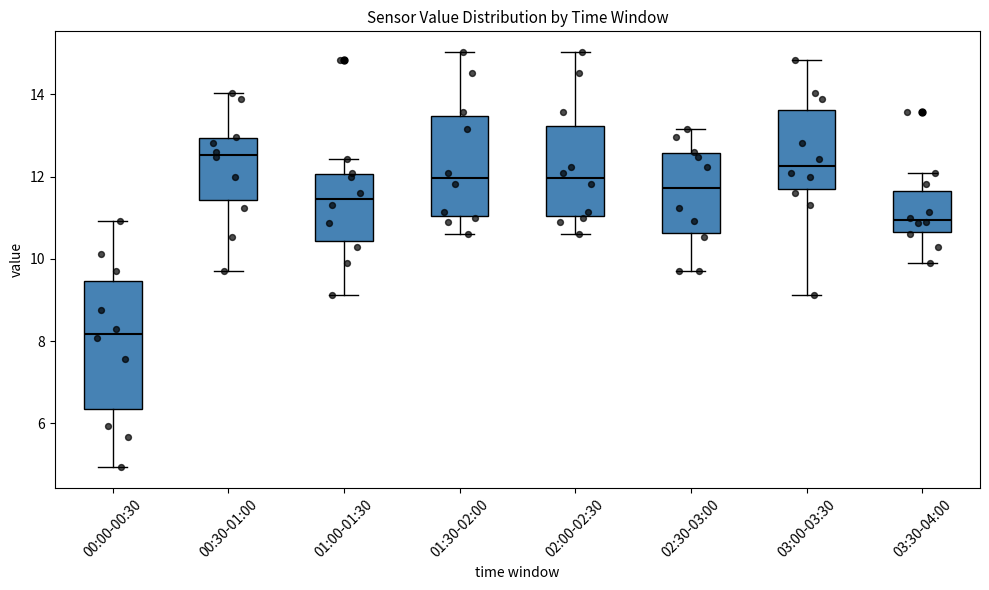

Reading left to right, read every box against the y-axis: the position of its median line, the range the box covers, and the ends of its whiskers. The values are not printed on the chart, so give them approximately, as read against the axis.

00:00-00:30: median 8.2, box 6.4 to 9.4, whiskers 5.0 to 11.0
00:30-01:00: median 12.6, box 11.4 to 13.0, whiskers 9.8 to 14.0
01:00-01:30: median 11.4, box 10.4 to 12.0, whiskers 9.2 to 12.4
01:30-02:00: median 12.0, box 11.0 to 13.4, whiskers 10.6 to 15.0
02:00-02:30: median 12.0, box 11.0 to 13.2, whiskers 10.6 to 15.0
02:30-03:00: median 11.8, box 10.6 to 12.6, whiskers 9.8 to 13.2
03:00-03:30: median 12.2, box 11.8 to 13.6, whiskers 9.2 to 14.8
03:30-04:00: median 11.0, box 10.6 to 11.6, whiskers 10.0 to 12.2